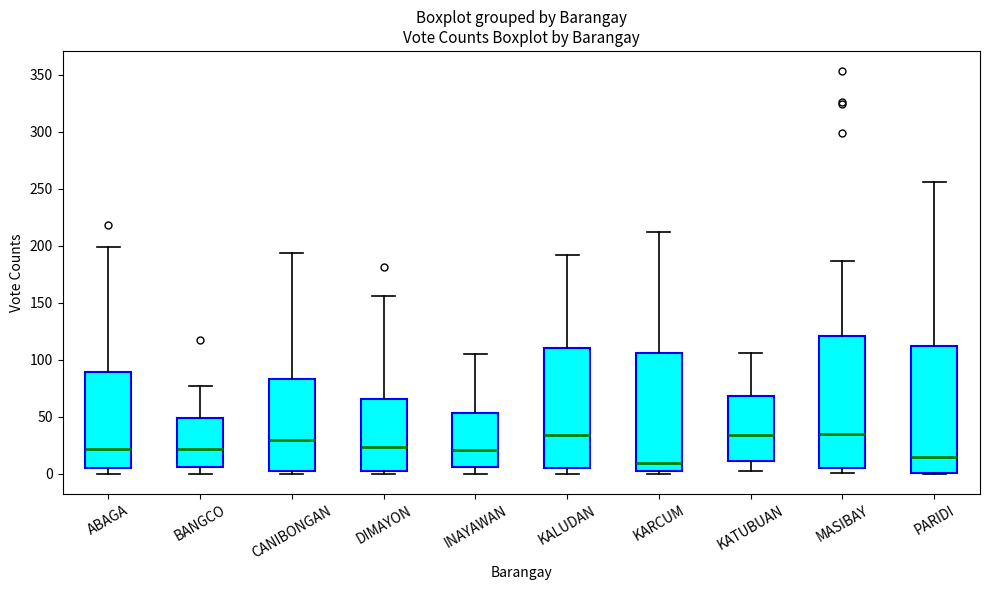

Reading left to right, read every box against the y-axis: the position of its median line, the range the box covers, and the ends of its whiskers. The values are not printed on the chart, so give them approximately, as read against the axis.

ABAGA: median 20, box 5 to 90, whiskers 0 to 200
BANGCO: median 20, box 5 to 50, whiskers 0 to 75
CANIBONGAN: median 30, box 5 to 85, whiskers 0 to 195
DIMAYON: median 25, box 5 to 65, whiskers 0 to 155
INAYAWAN: median 20, box 5 to 55, whiskers 0 to 105
KALUDAN: median 35, box 5 to 110, whiskers 0 to 190
KARCUM: median 10, box 5 to 105, whiskers 0 to 210
KATUBUAN: median 35, box 10 to 70, whiskers 5 to 105
MASIBAY: median 35, box 5 to 120, whiskers 0 to 185
PARIDI: median 15, box 0 to 110, whiskers 0 to 255